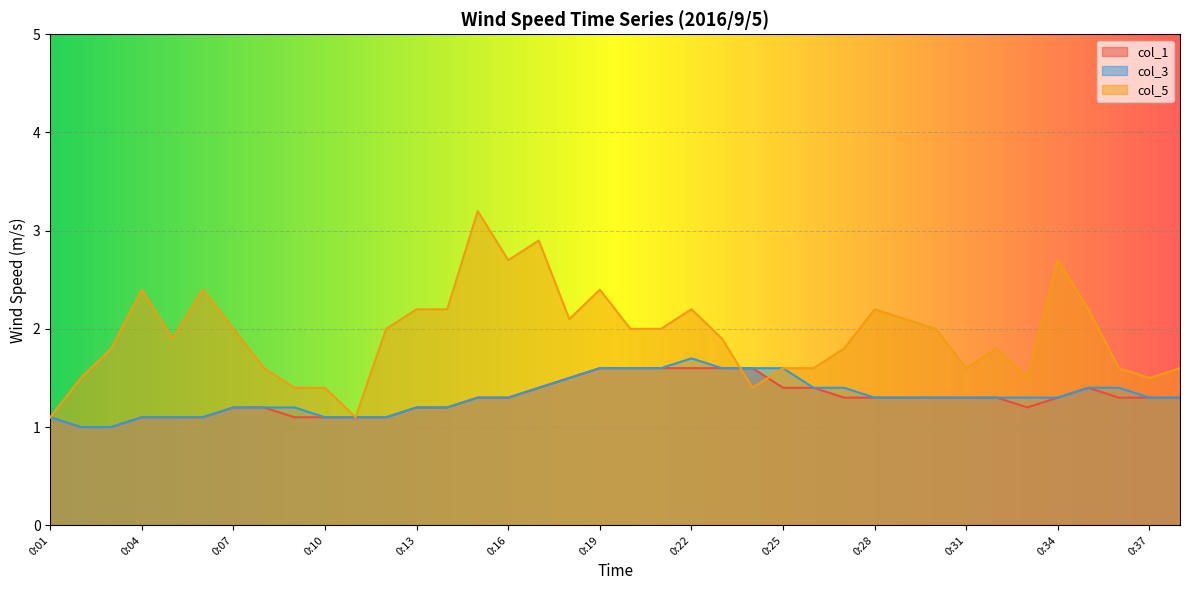

Is the value of col_3 at 0:16 greater than the value of col_5 at 0:38?

No